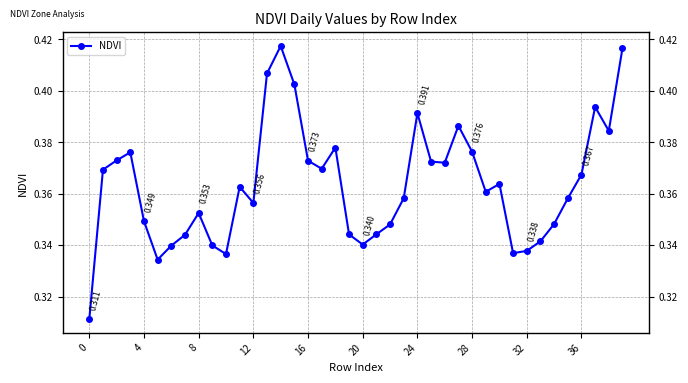

True or false: the data has more than 2 interior local peaks.

True